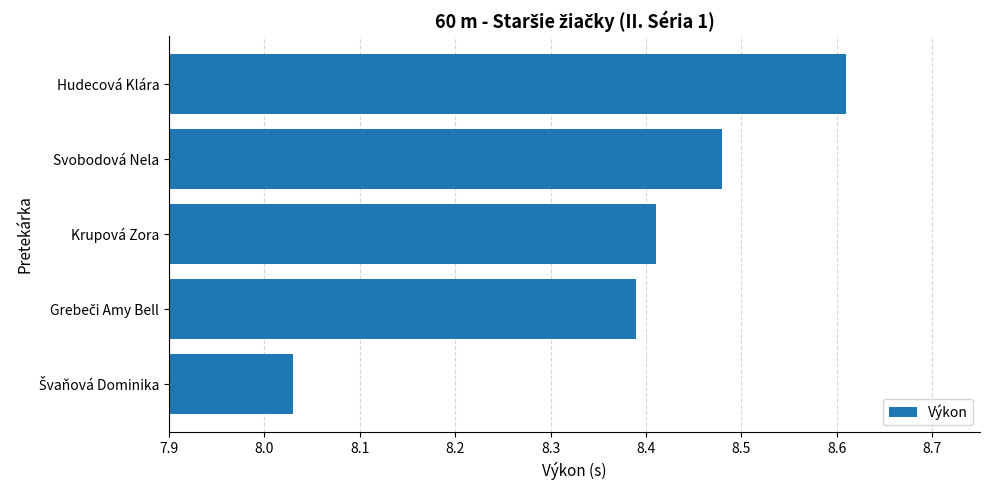

The value at Svobodová Nela is 2.1. True or false?

False